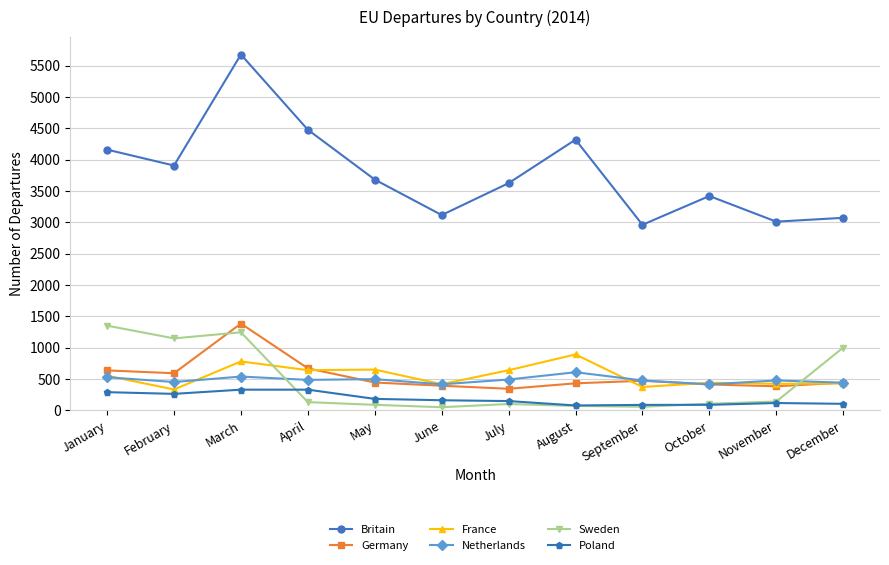

Which series has the widest spread of values?

Britain